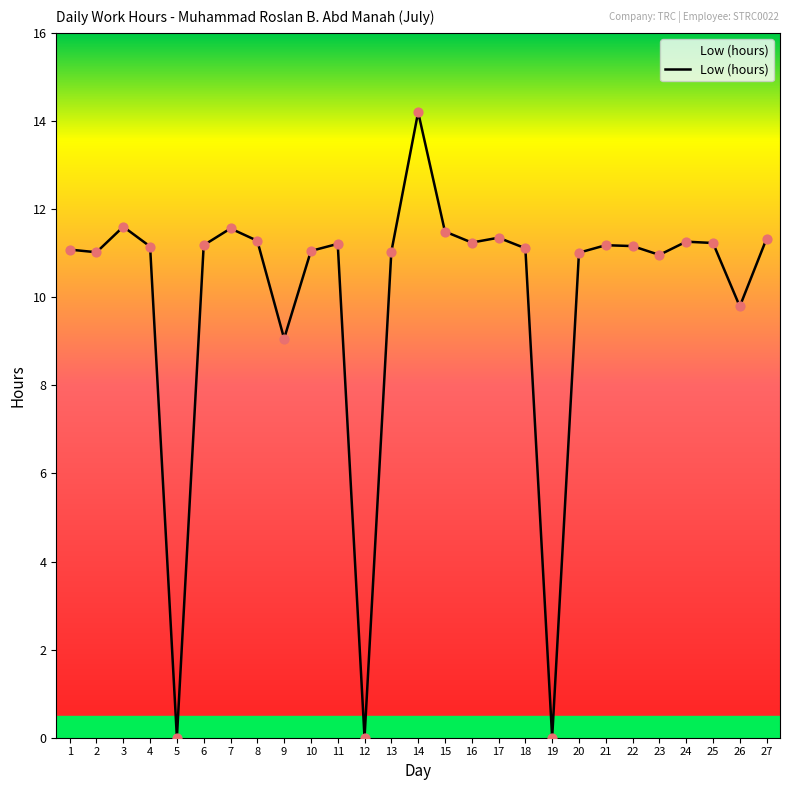

What is the change in value from 6 to 23?

-0.2